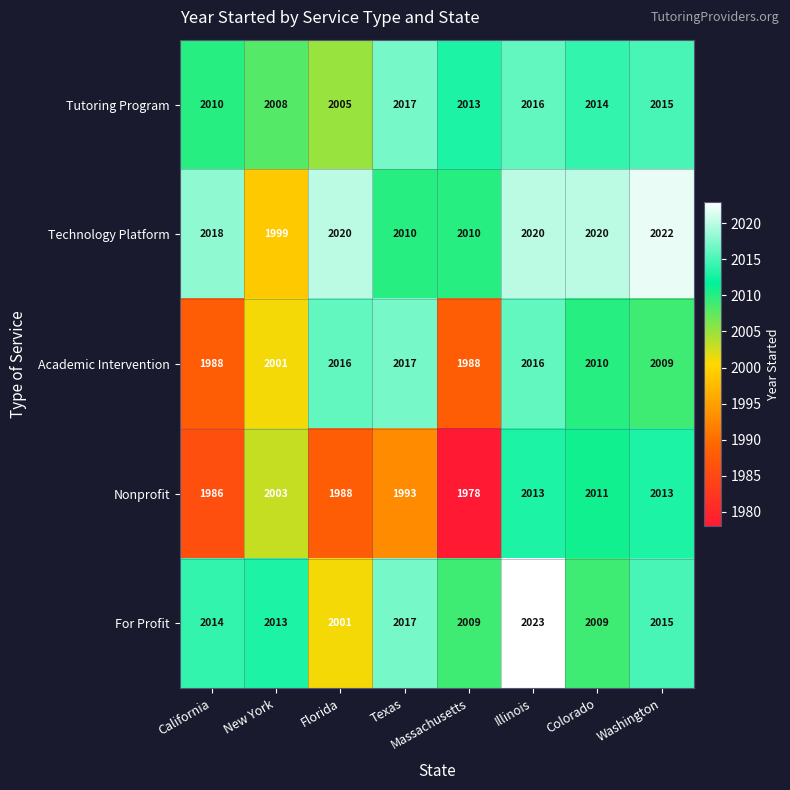

How many data points does each series have?

8